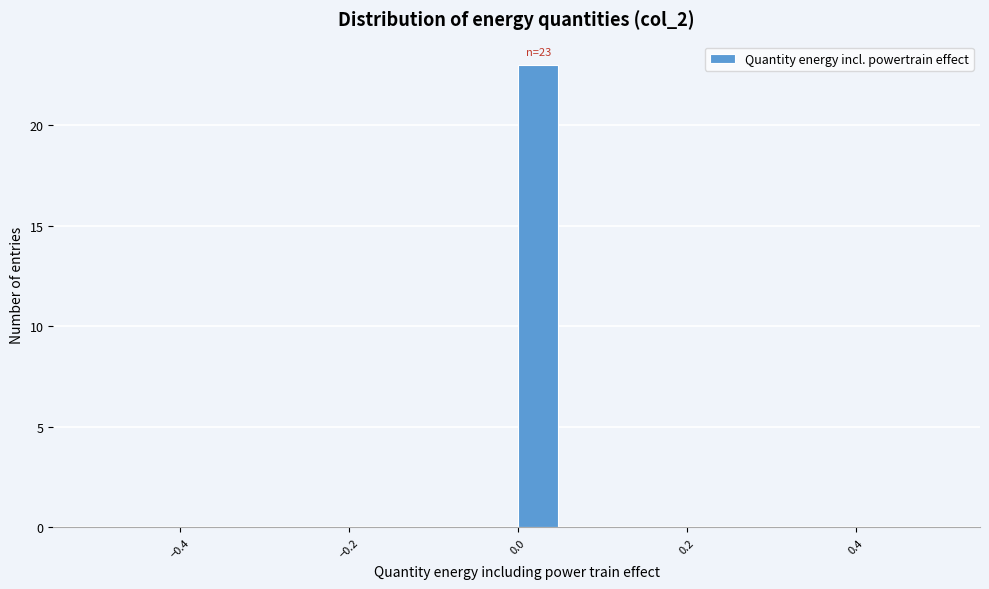

Read against the x-axis, roughly where is the centre of the tallest bar?

0.02